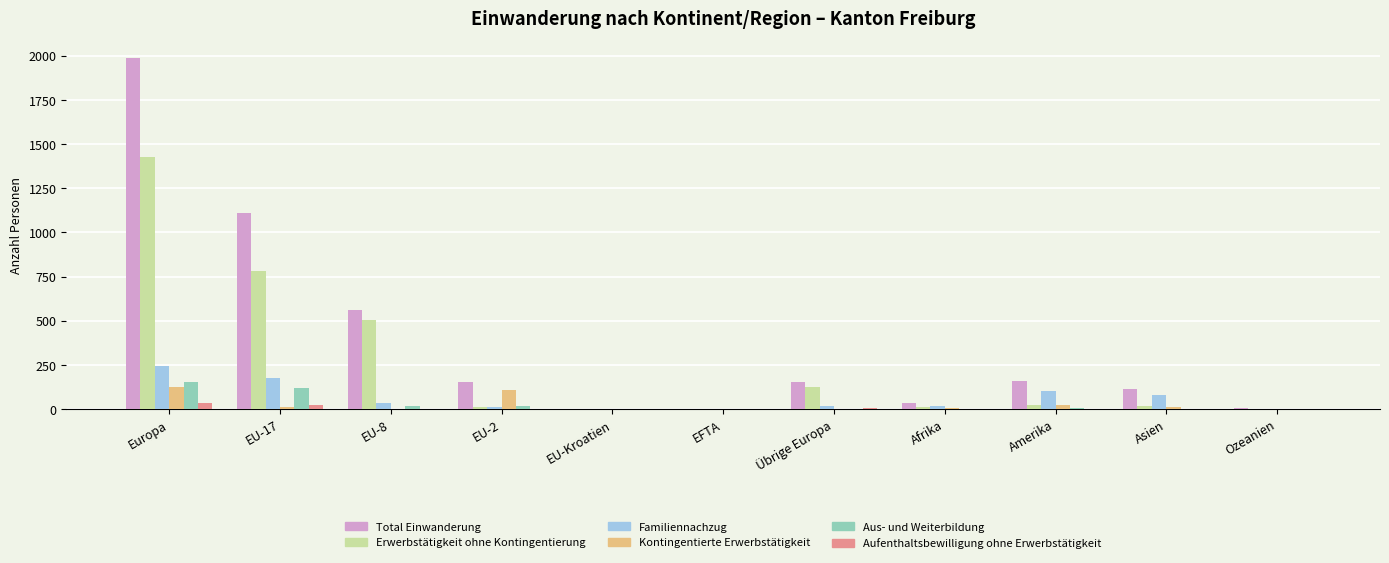

What is the sum of all Erwerbstätigkeit ohne Kontingentierung values?

2905